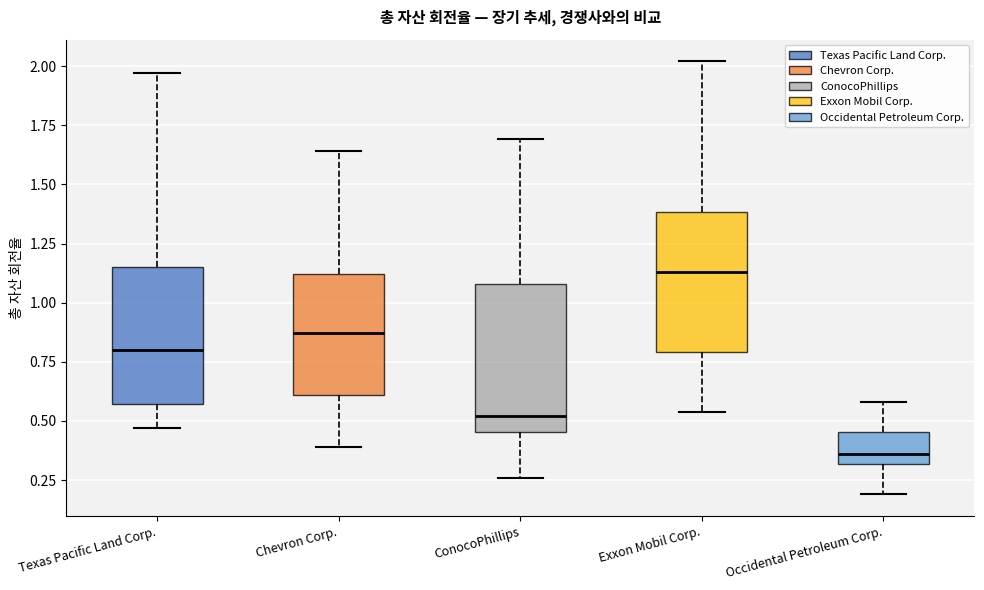

Where does the lower whisker of the box for Exxon Mobil Corp. end on the y-axis? The values are not printed on the chart, so give them approximately, as read against the axis.

0.55